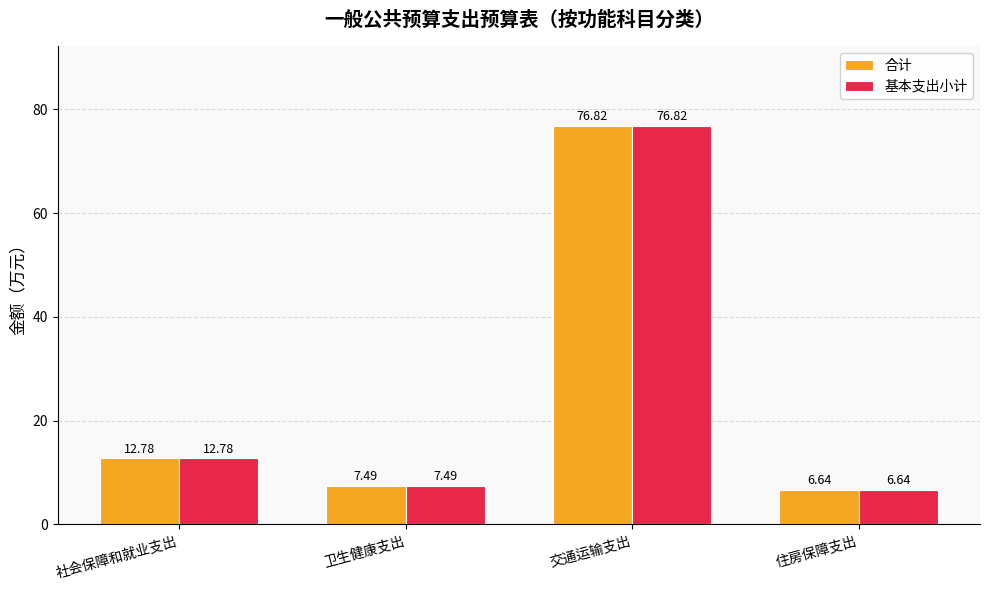

At how many categories does at least one series exceed 17?

1